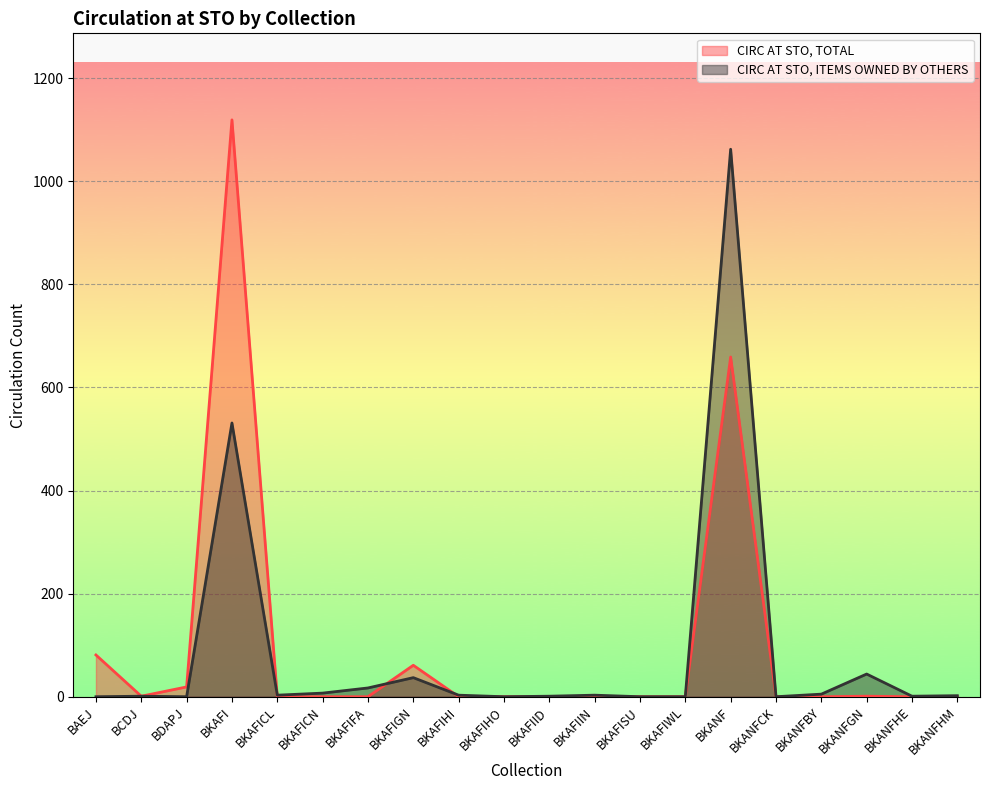

What is the value of the CIRC AT STO, ITEMS OWNED BY OTHERS point at the 11th from the left?

1